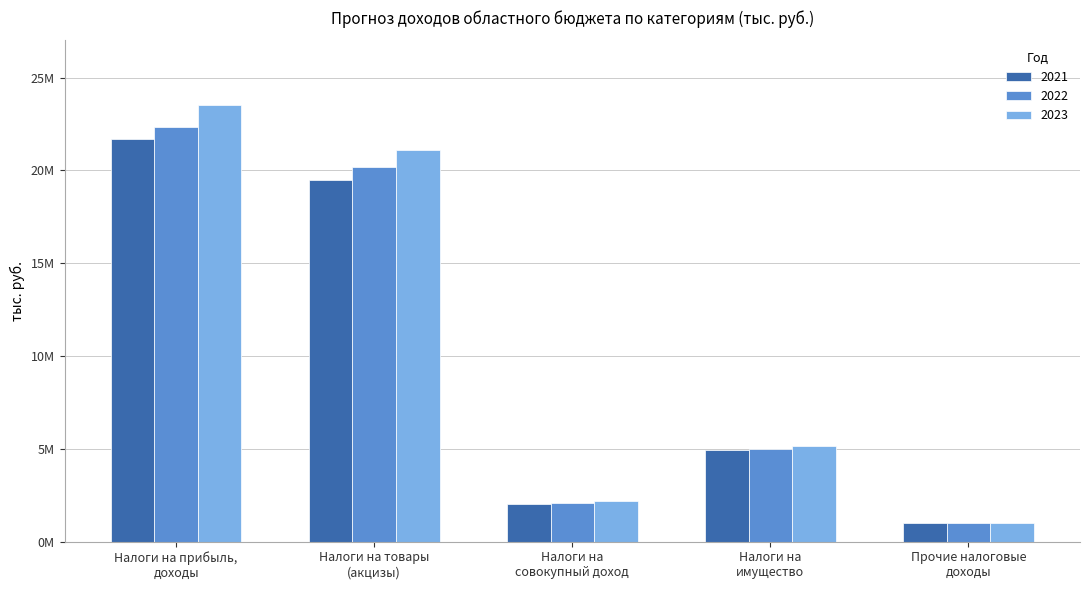

What are all the series names shown in the legend?

2021, 2022, 2023